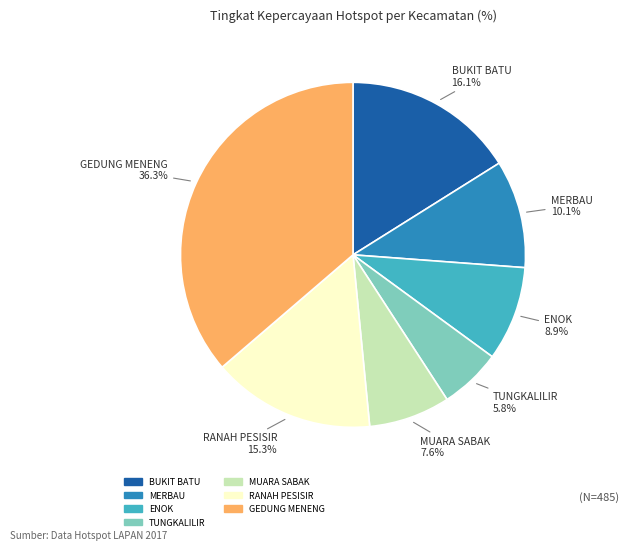

Does any single category account for the majority?

No